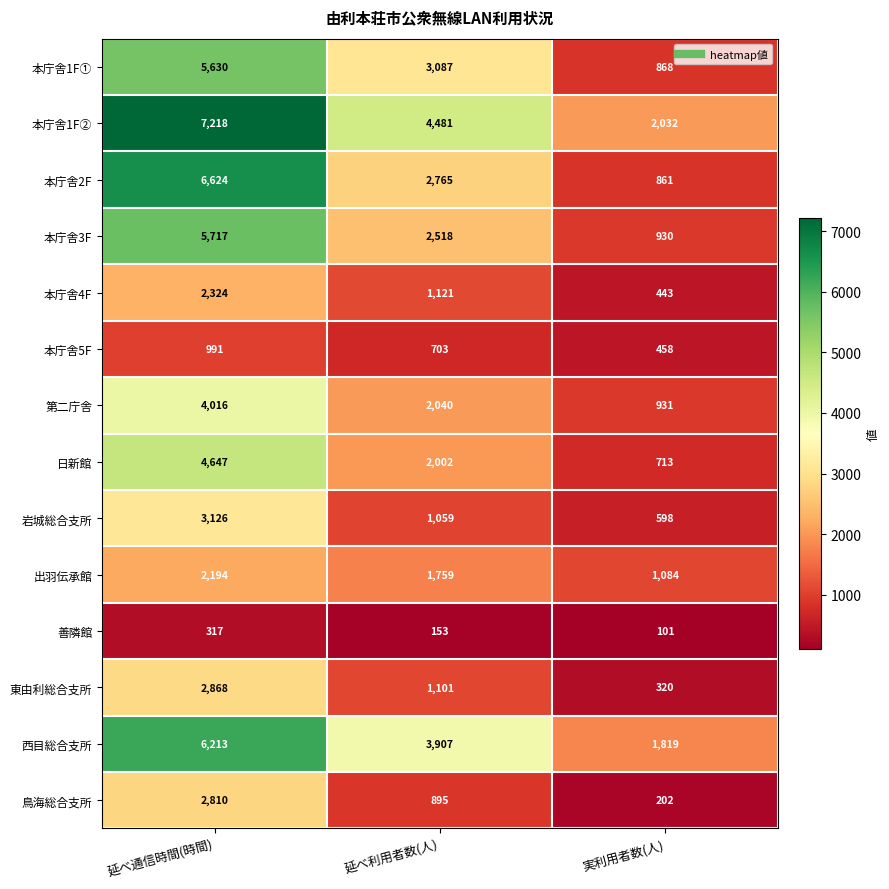

Is it true that 善隣館 equals 444 at 延べ通信時間(時間)?

False